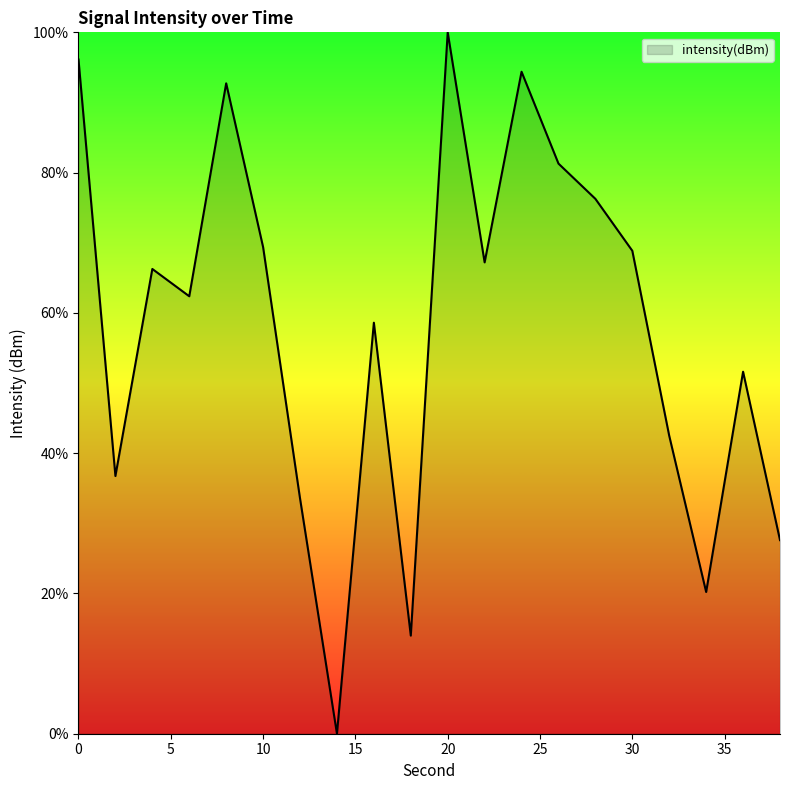

What is the maximum value shown in the chart?

100.0